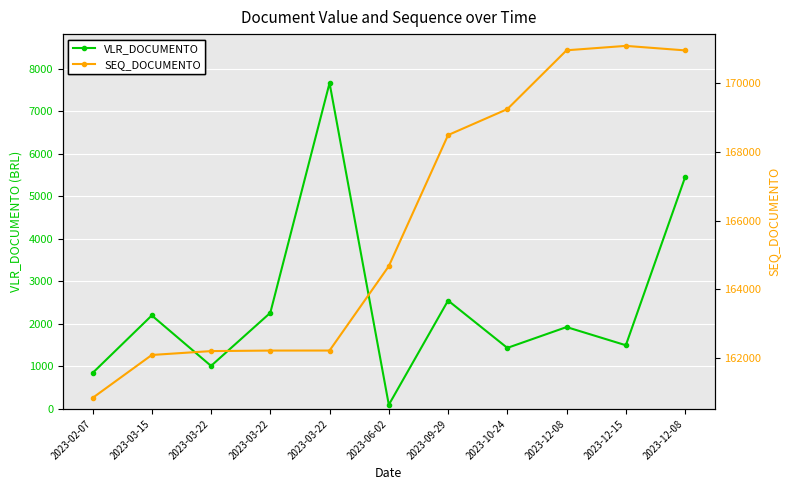

The SEQ_DOCUMENTO series shows 242560.4 at 2023-12-08. True or false?

False